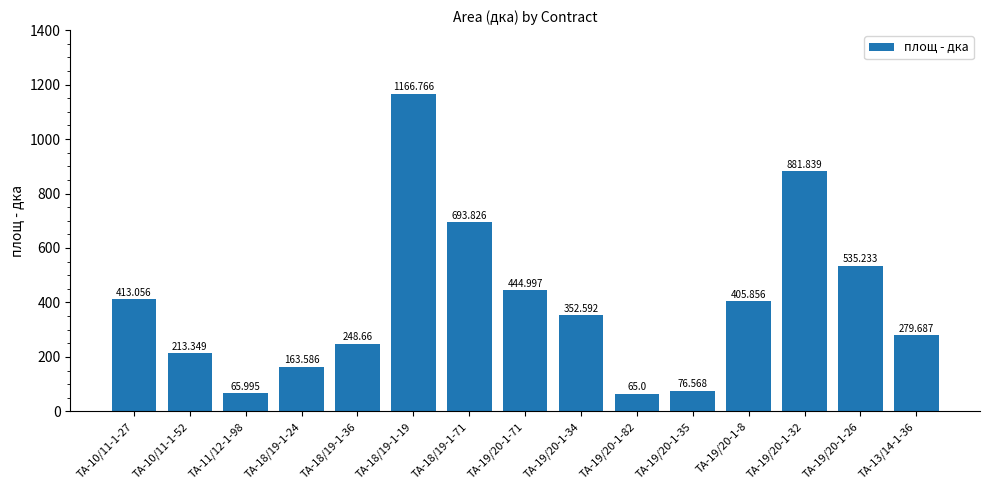

List the labels in order of value, largest first.

ТА-18/19-1-19, ТА-19/20-1-32, ТА-18/19-1-71, ТА-19/20-1-26, ТА-19/20-1-71, ТА-10/11-1-27, ТА-19/20-1-8, ТА-19/20-1-34, ТА-13/14-1-36, ТА-18/19-1-36, ТА-10/11-1-52, ТА-18/19-1-24, ТА-19/20-1-35, ТА-11/12-1-98, ТА-19/20-1-82